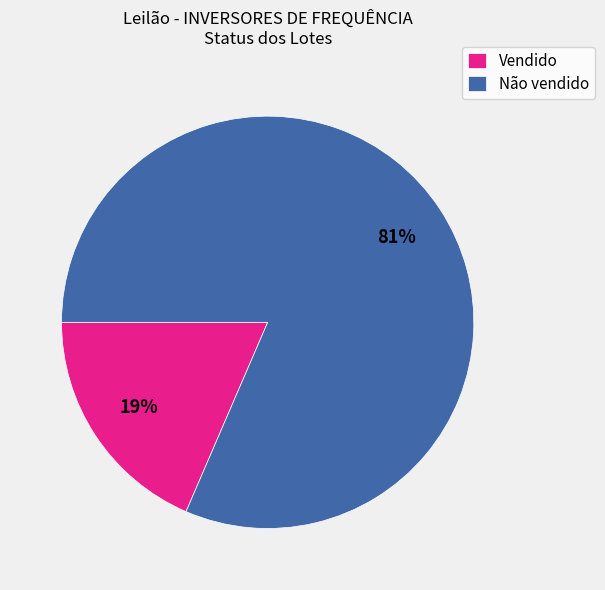

Is the sum of Não vendido and Vendido greater than half?

Yes